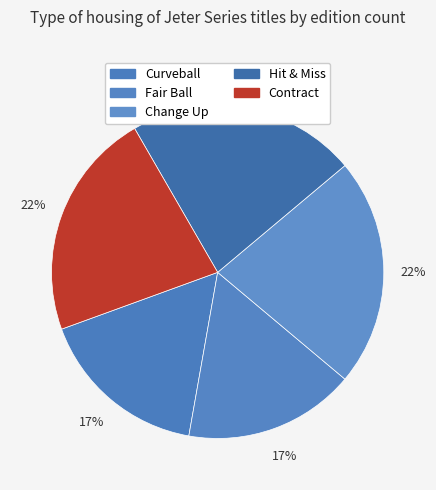

Does Hit & Miss represent more than half of the total?

No